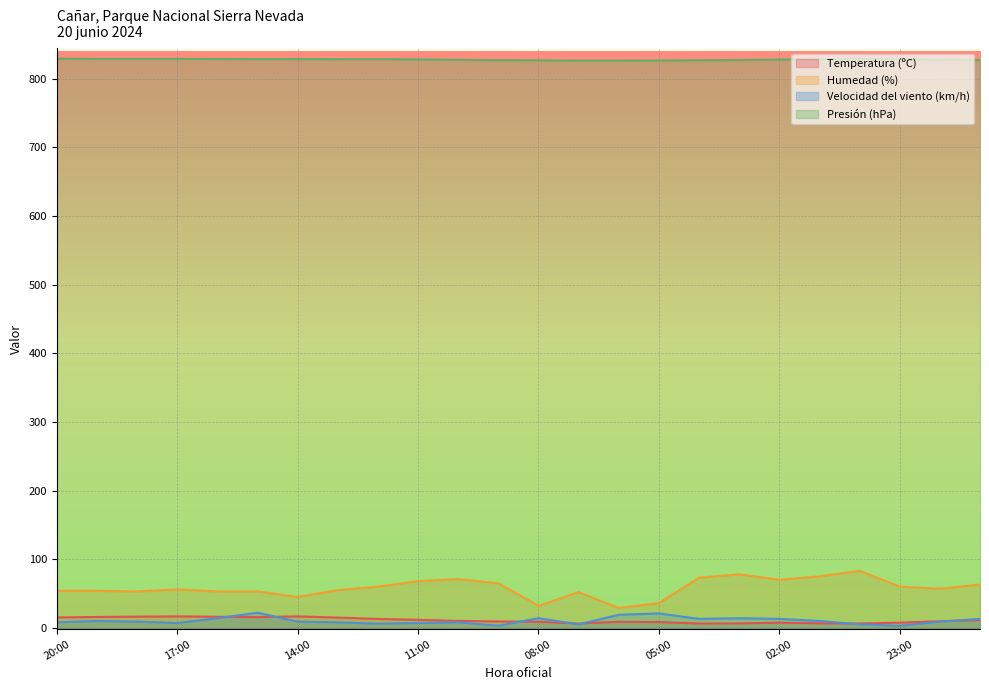

Rank the series at 07:00 from lowest to highest value.

Velocidad del viento (km/h), Temperatura (ºC), Humedad (%), Presión (hPa)